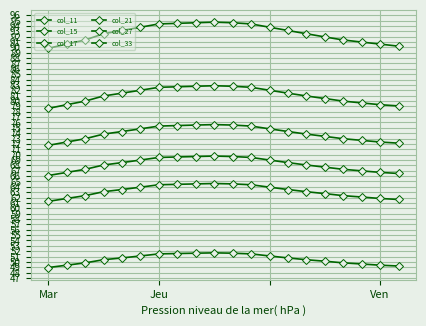

What is the sum of all col_21 values?

1363.8